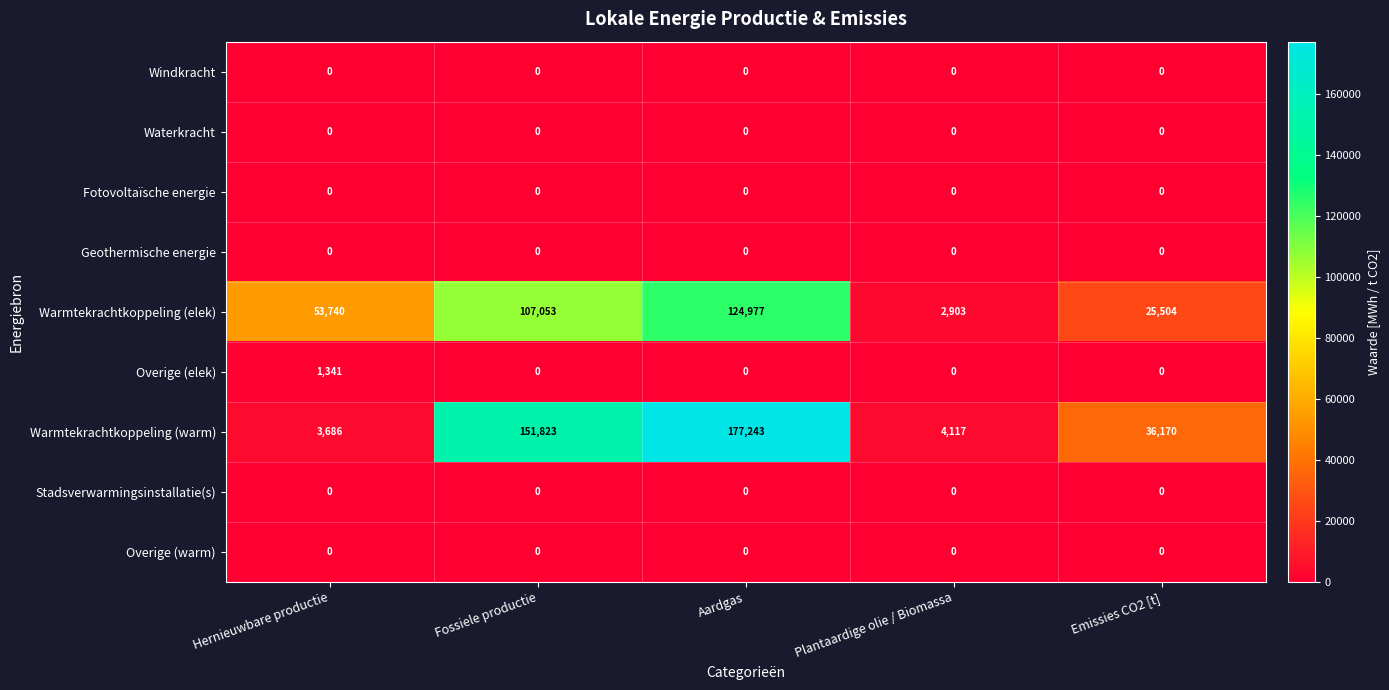

The Waterkracht series shows 0 at Hernieuwbare productie. True or false?

True